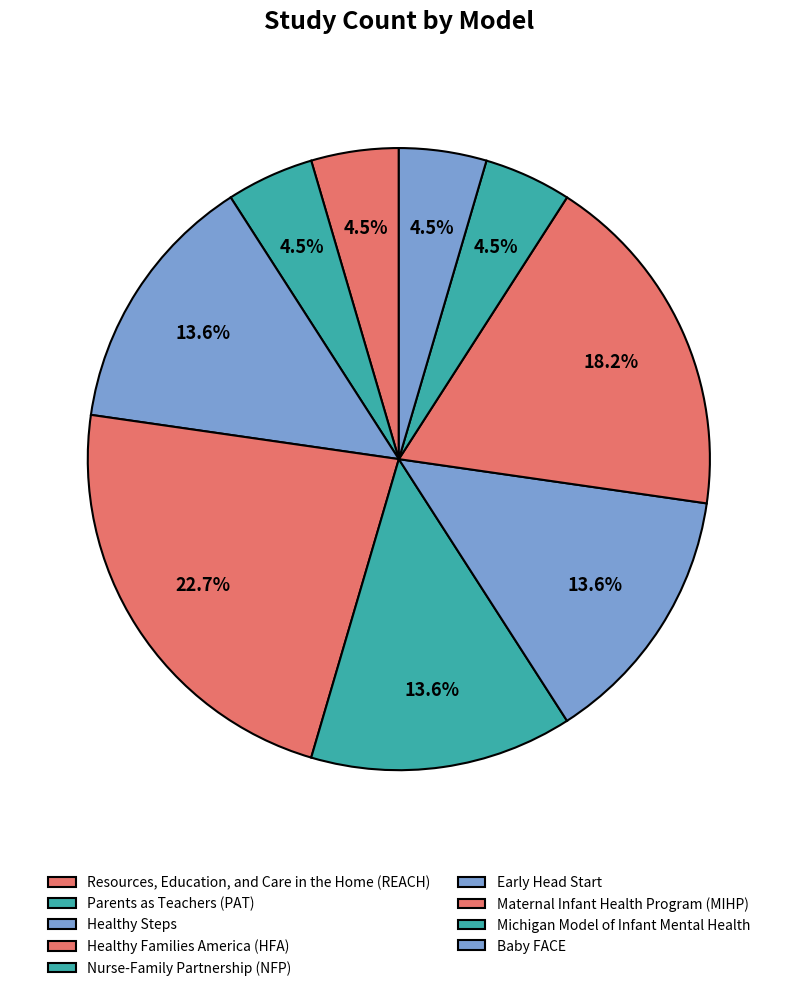

Is Early Head Start the majority of the pie?

No